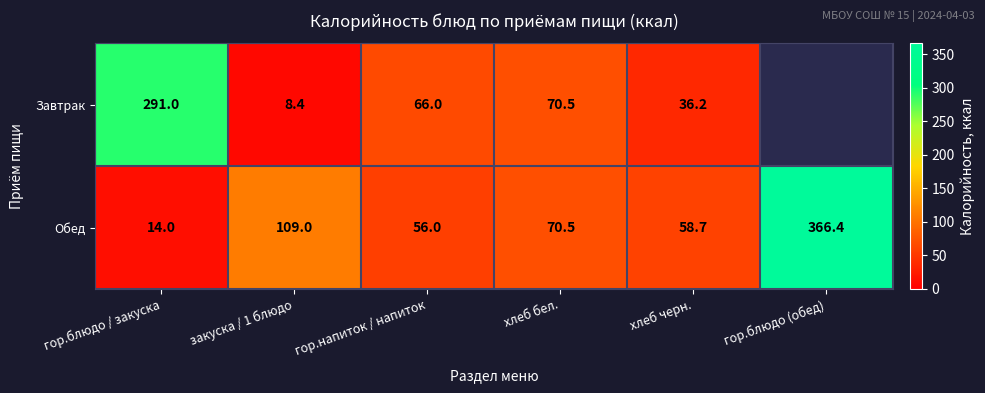

Between гор.блюдо / закуска and хлеб бел., which series saw the biggest shift?

Завтрак